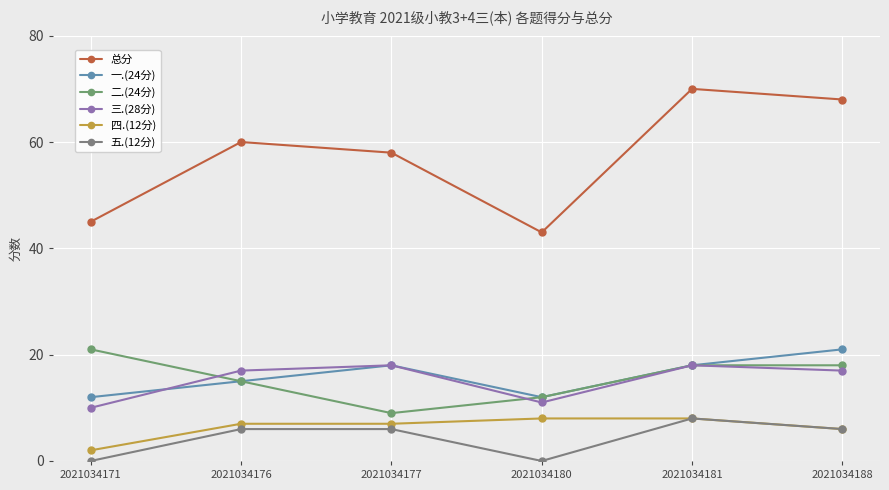

Rank the series by their maximum value, from highest to lowest.

总分, 一.(24分), 二.(24分), 三.(28分), 四.(12分), 五.(12分)